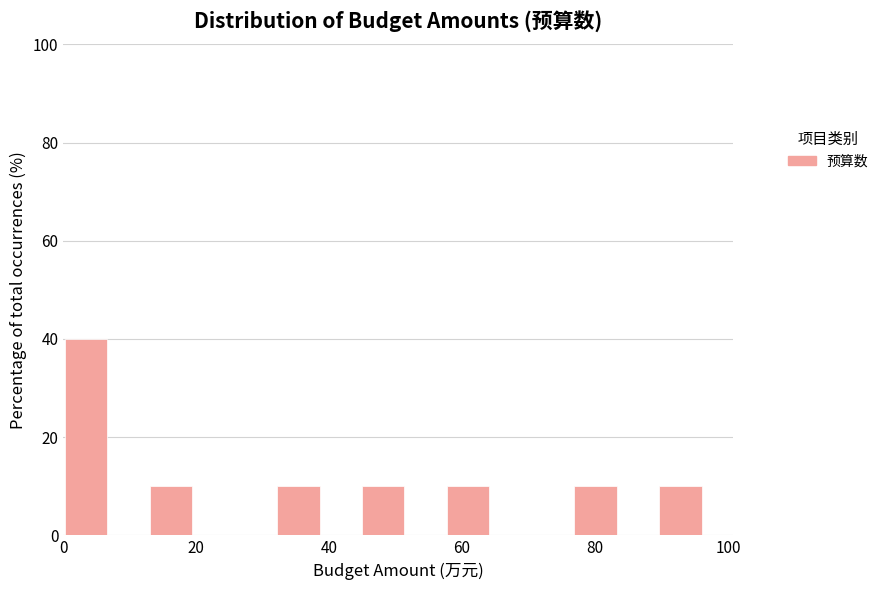

Read against the x-axis, roughly where is the centre of the tallest bar?

4